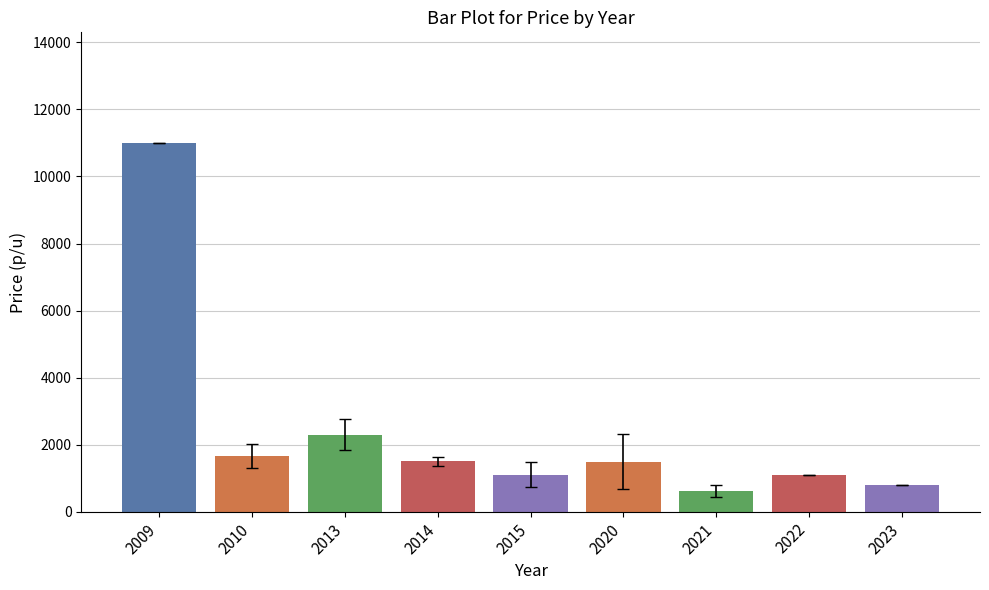

What is the value of the 1st bar from the left?

11000